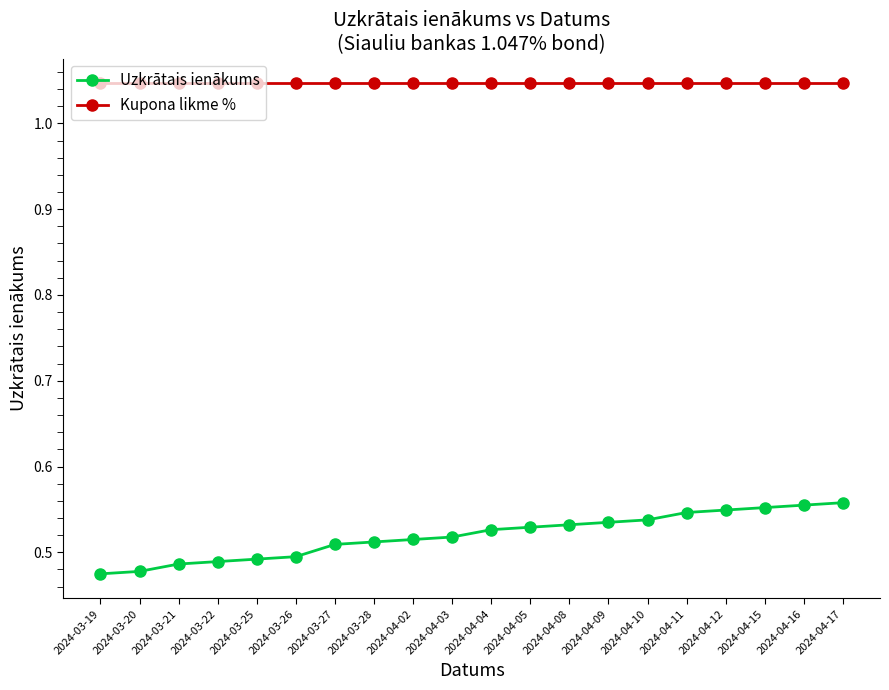

True or false: Uzkrātais ienākums and Kupona likme % intersect in this chart.

False